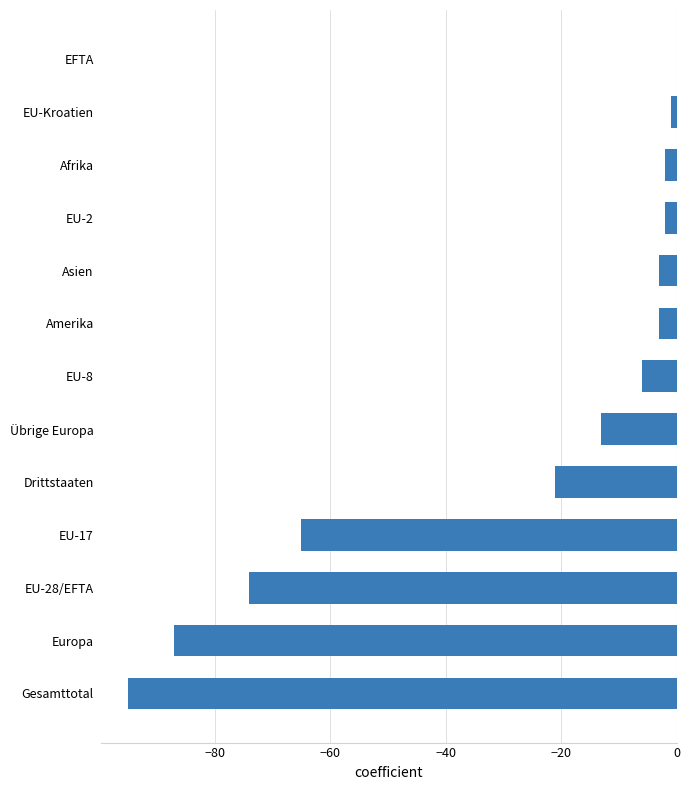

How many data points does each series have?

13